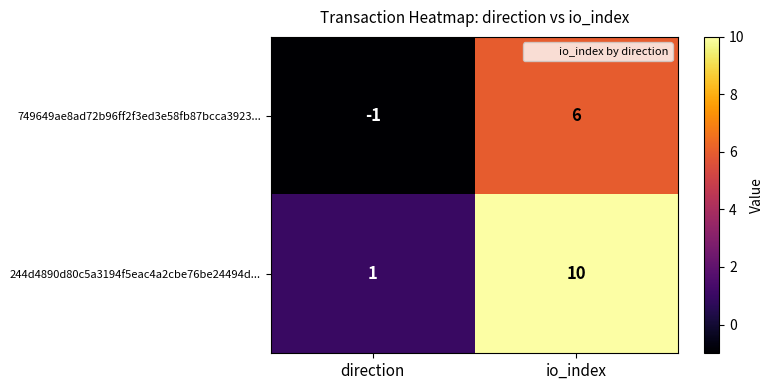

What is the maximum value shown in the chart?

10